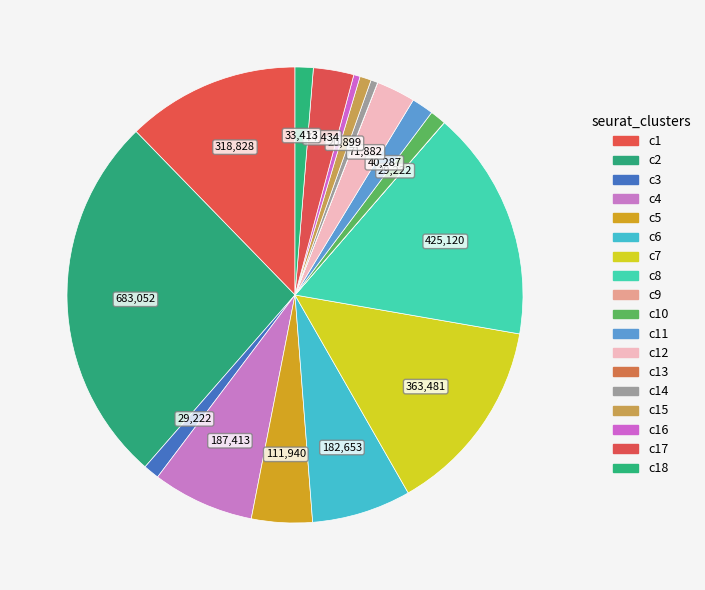

Count the number of slices in the pie.

18